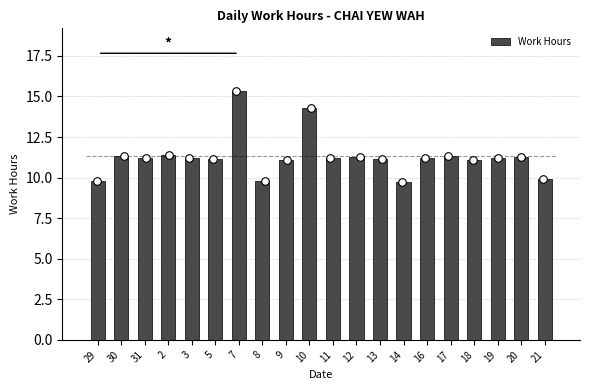

Between 19 and 30, which is larger?

30